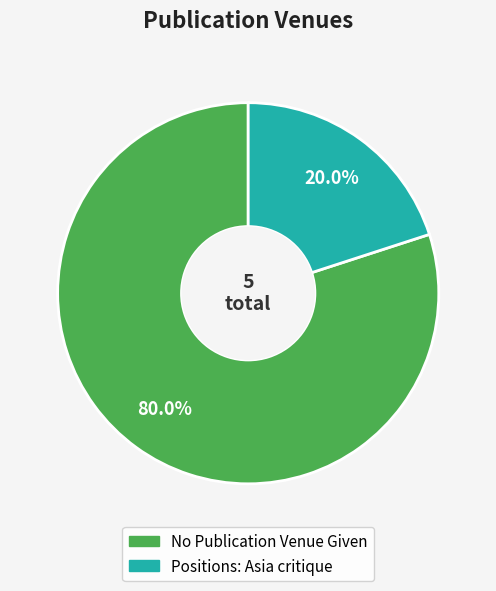

Count the number of slices in the pie.

2